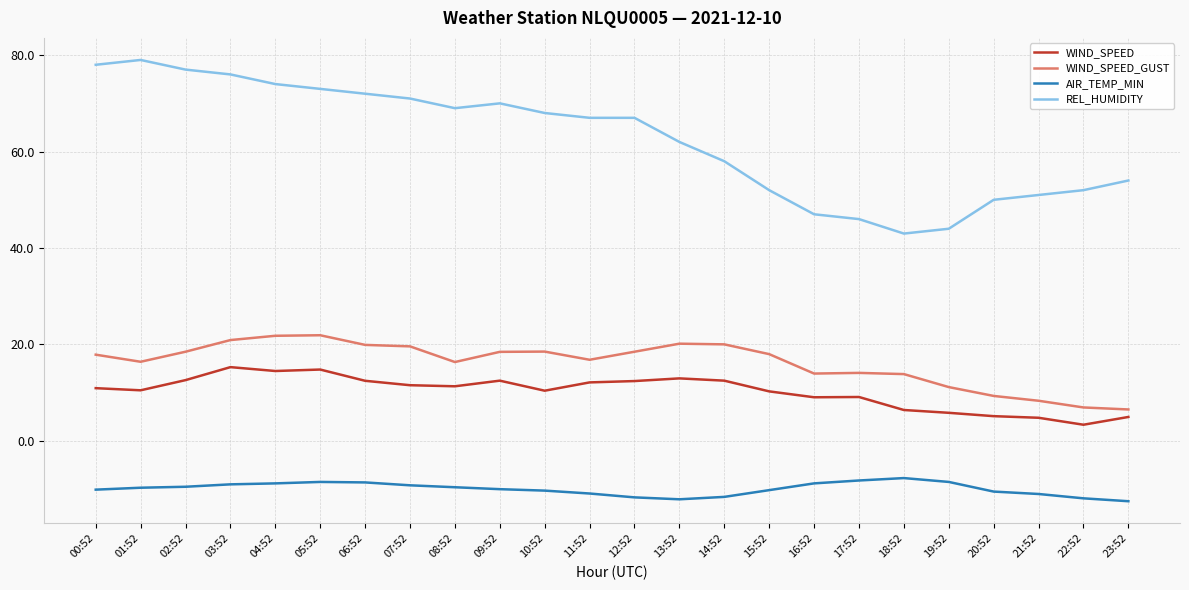

True or false: WIND_SPEED_GUST and REL_HUMIDITY cross at least once.

False